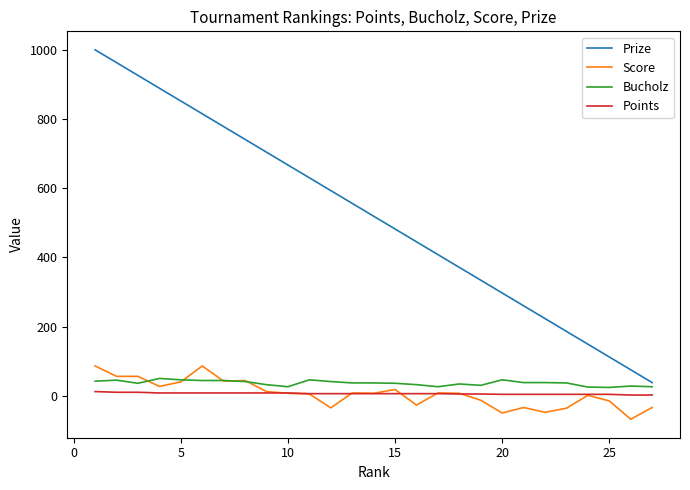

Which series has the largest range (max minus min)?

Prize